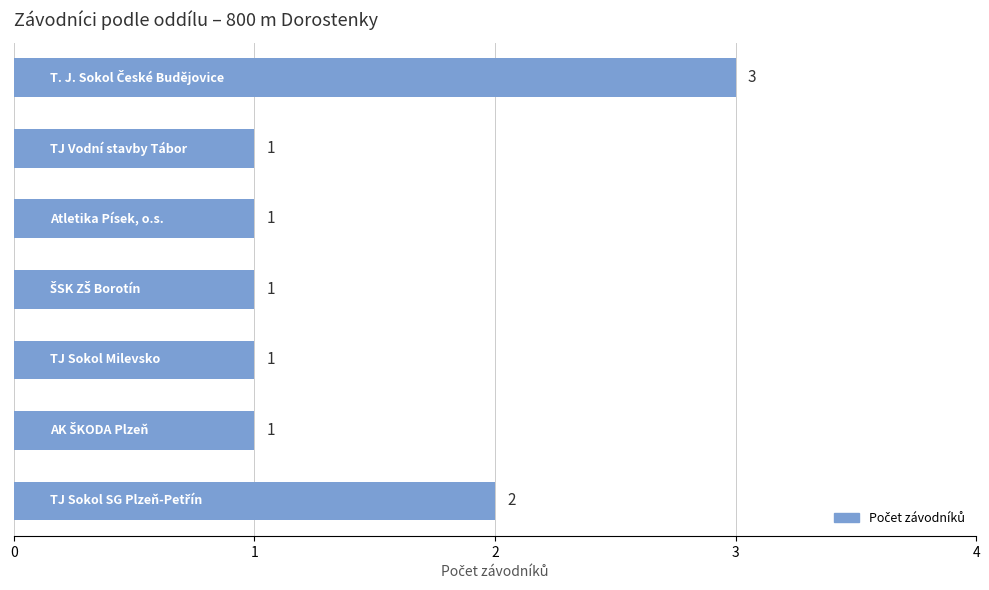

What is the value of the 3rd bar from the top?

1